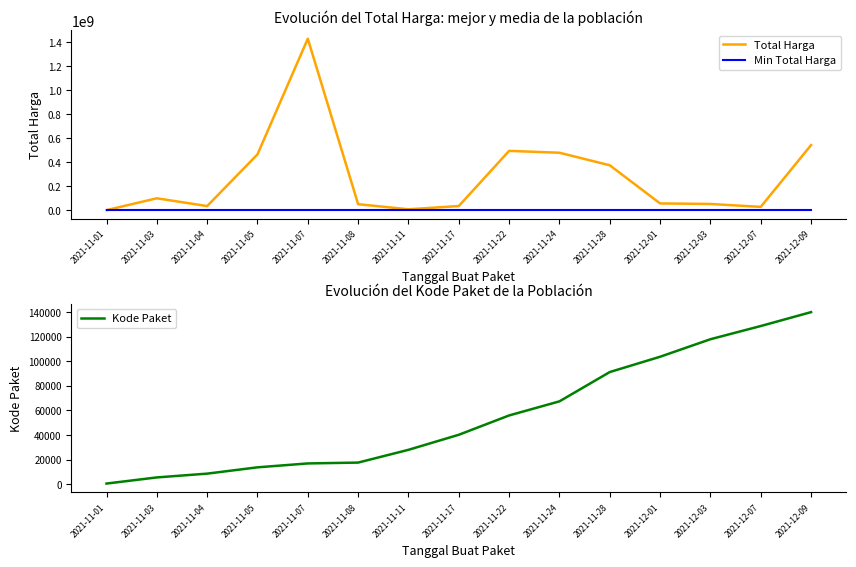

Reading left to right, list all the values displayed in this chart.

Total Harga: 2021-11-01=333600	2021-11-03=98772570	2021-11-04=34000000	2021-11-05=464002100	2021-11-07=1425867900	2021-11-08=49730040	2021-11-11=7401240	2021-11-17=34292000	2021-11-22=493000000	2021-11-24=477600000	2021-11-28=373404000	2021-12-01=56152800	2021-12-03=51601000	2021-12-07=27412000	2021-12-09=541071000
Min Total Harga: 2021-11-01=333600	2021-11-03=333600	2021-11-04=333600	2021-11-05=333600	2021-11-07=333600	2021-11-08=333600	2021-11-11=333600	2021-11-17=333600	2021-11-22=333600	2021-11-24=333600	2021-11-28=333600	2021-12-01=333600	2021-12-03=333600	2021-12-07=333600	2021-12-09=333600
Kode Paket: 2021-11-01=464	2021-11-03=5449	2021-11-04=8530	2021-11-05=13652	2021-11-07=16823	2021-11-08=17509	2021-11-11=27891	2021-11-17=40112	2021-11-22=55826	2021-11-24=67279	2021-11-28=91101	2021-12-01=103541	2021-12-03=117783	2021-12-07=128516	2021-12-09=139817